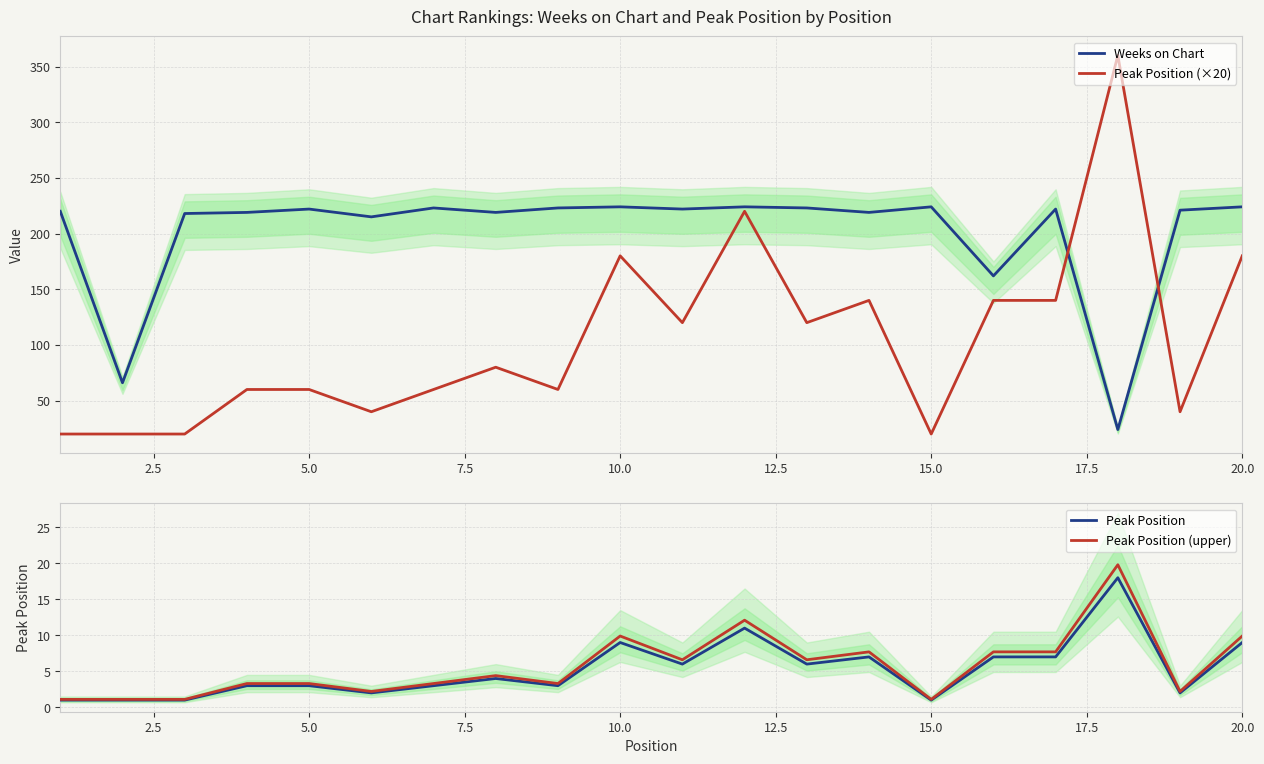

True or false: Peak Position and Weeks on Chart cross at least once.

False